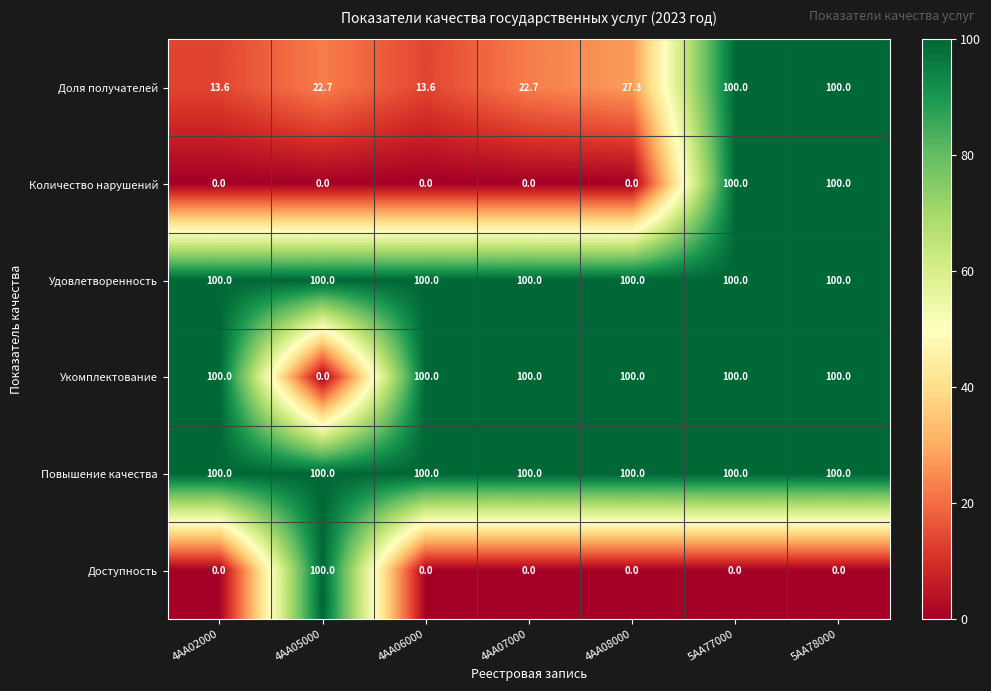

Which series changed the most between 4АА07000 and 5АА78000?

Количество нарушений